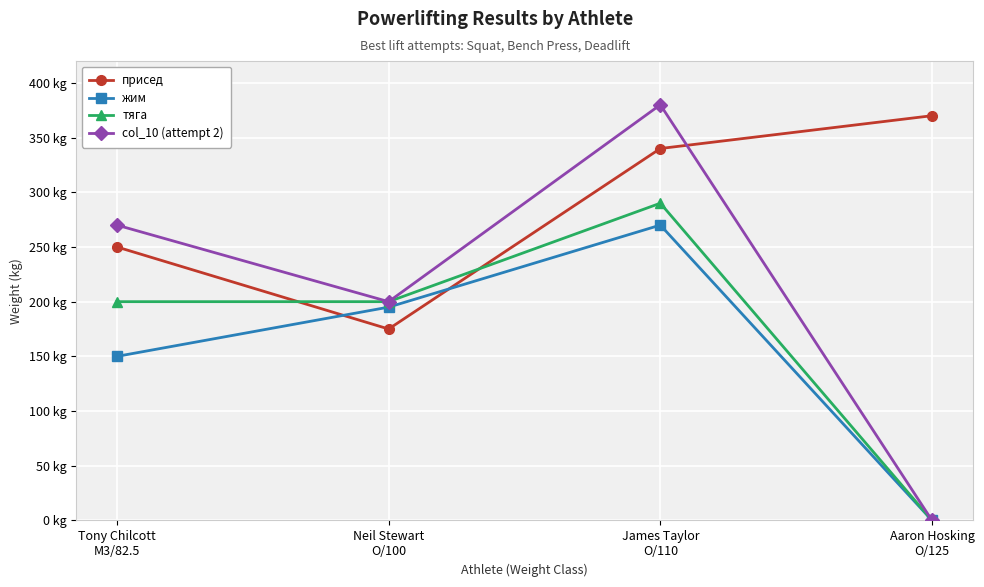

Which series has the widest spread of values?

col_10 (attempt 2)